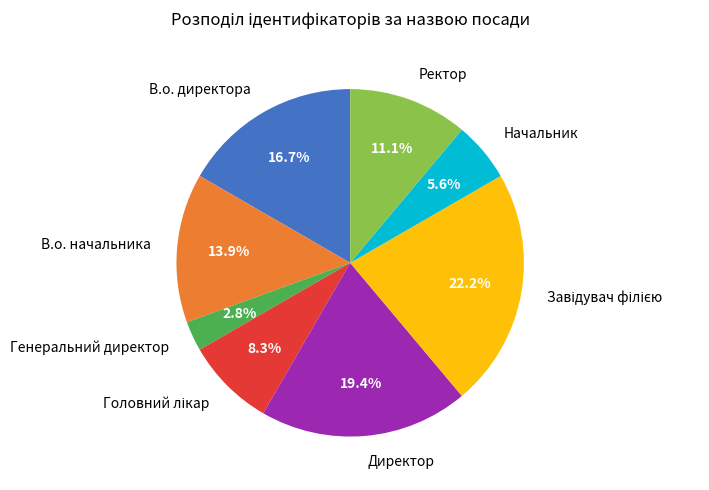

Does Директор account for over 50% of the chart?

No